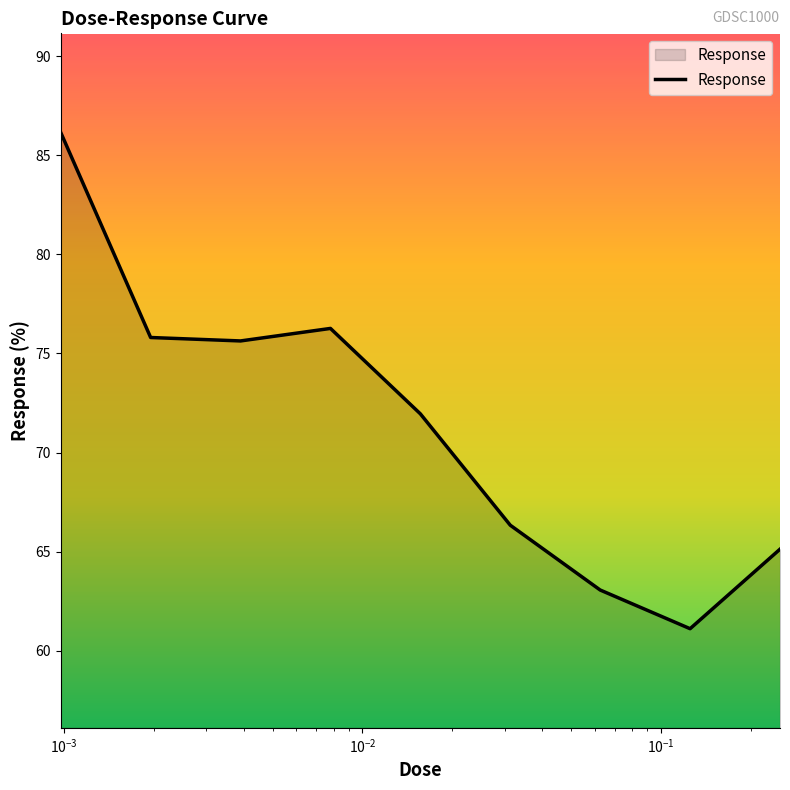

How many lines are shown in the chart?

1